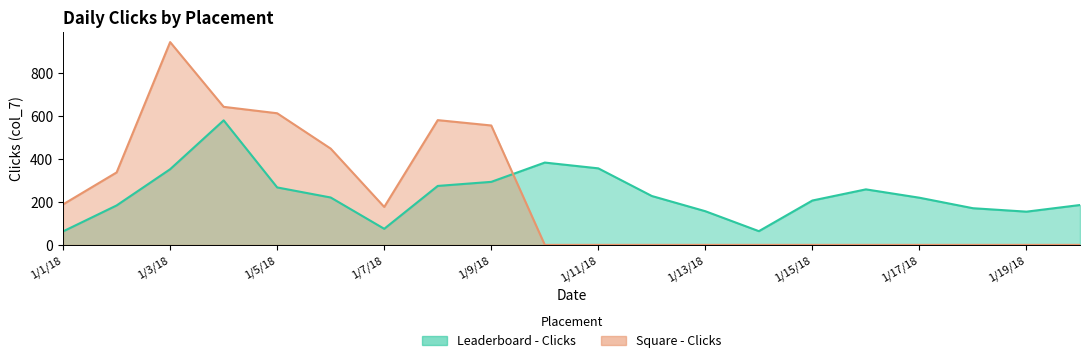

In Square - Clicks, how many points are lower than both neighbors (excluding endpoints)?

1